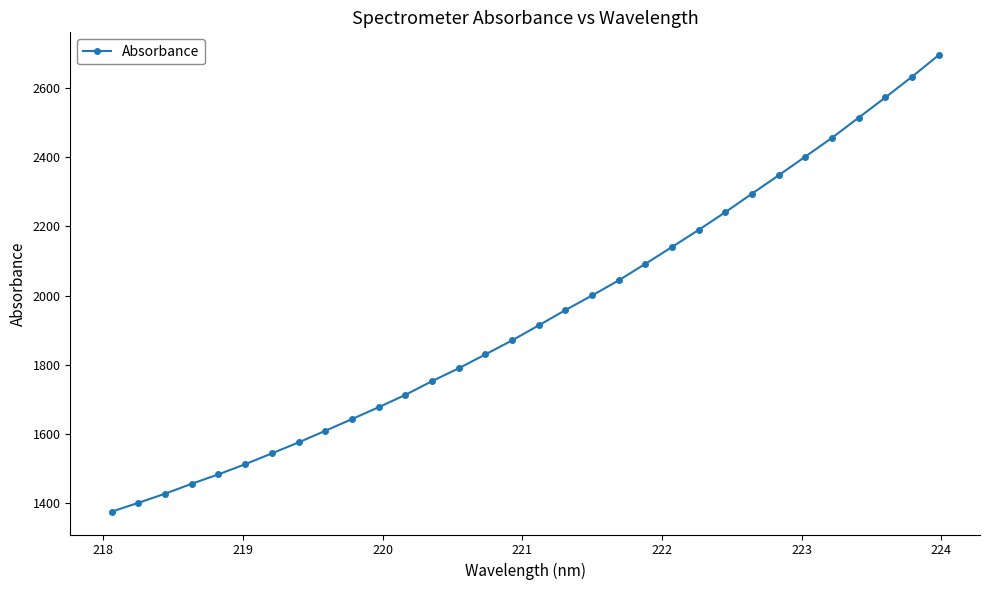

What is the value of the 9th point from the left?

1609.6